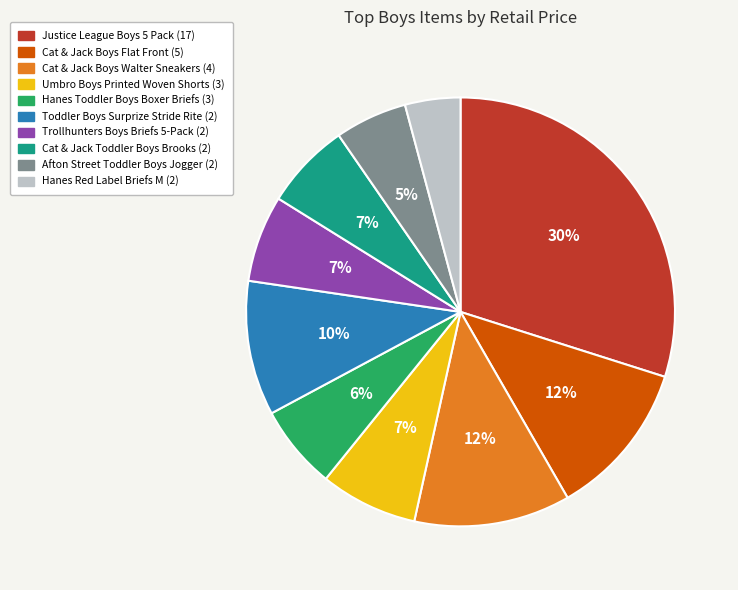

Is there a majority slice in this chart?

No